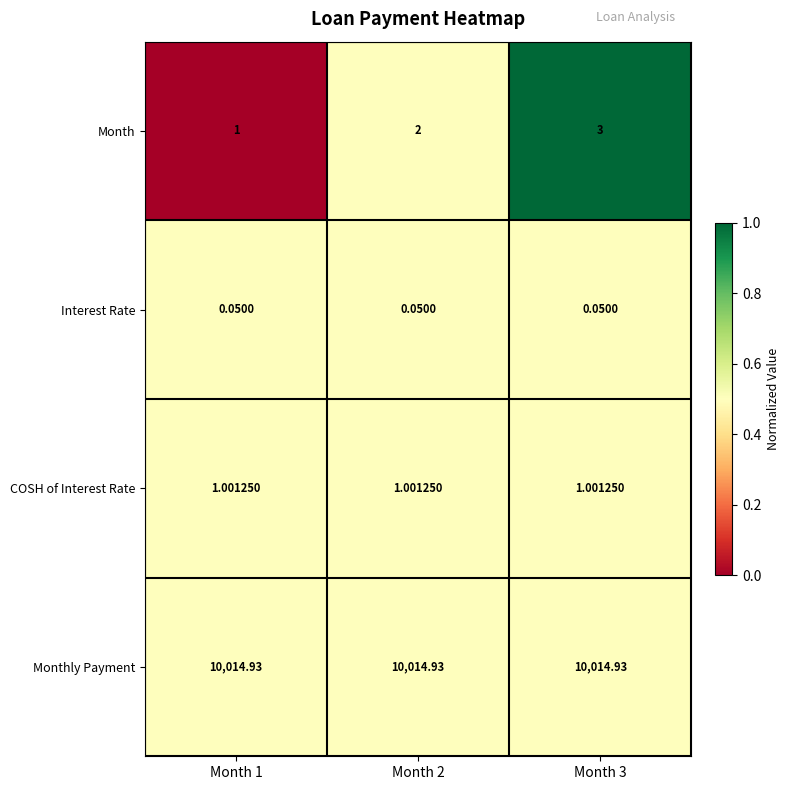

Is the value of Month at Month 3 greater than the value of Interest Rate at Month 3?

Yes